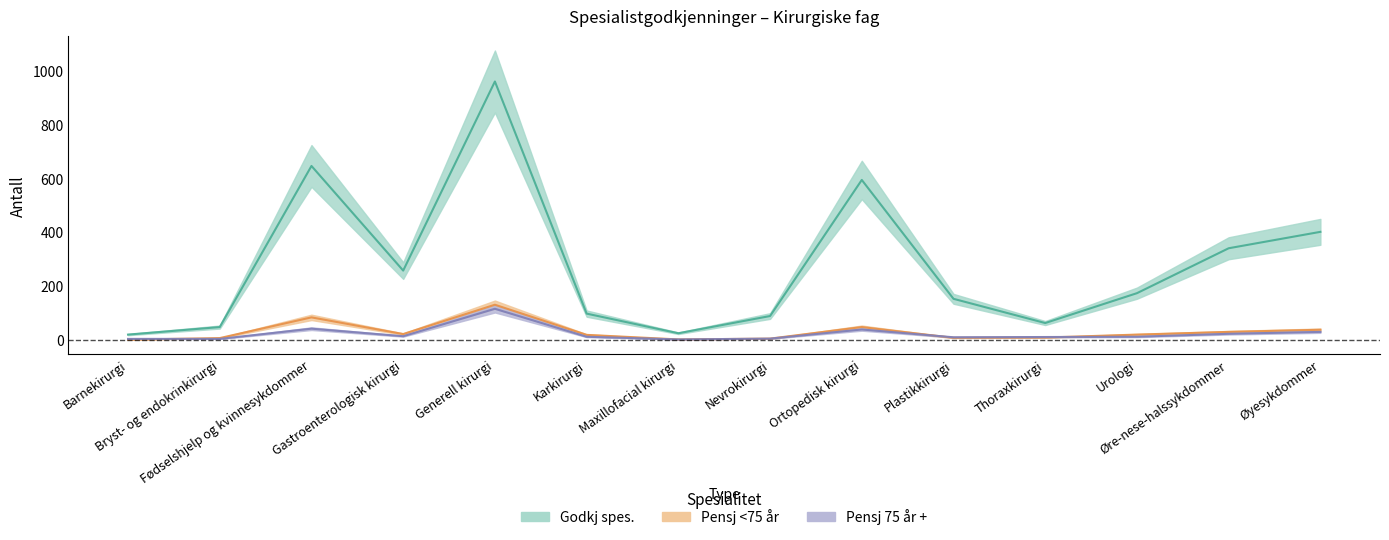

Between Fødselshjelp og kvinnesykdommer and Øyesykdommer, which series saw the biggest shift?

Godkj spes.